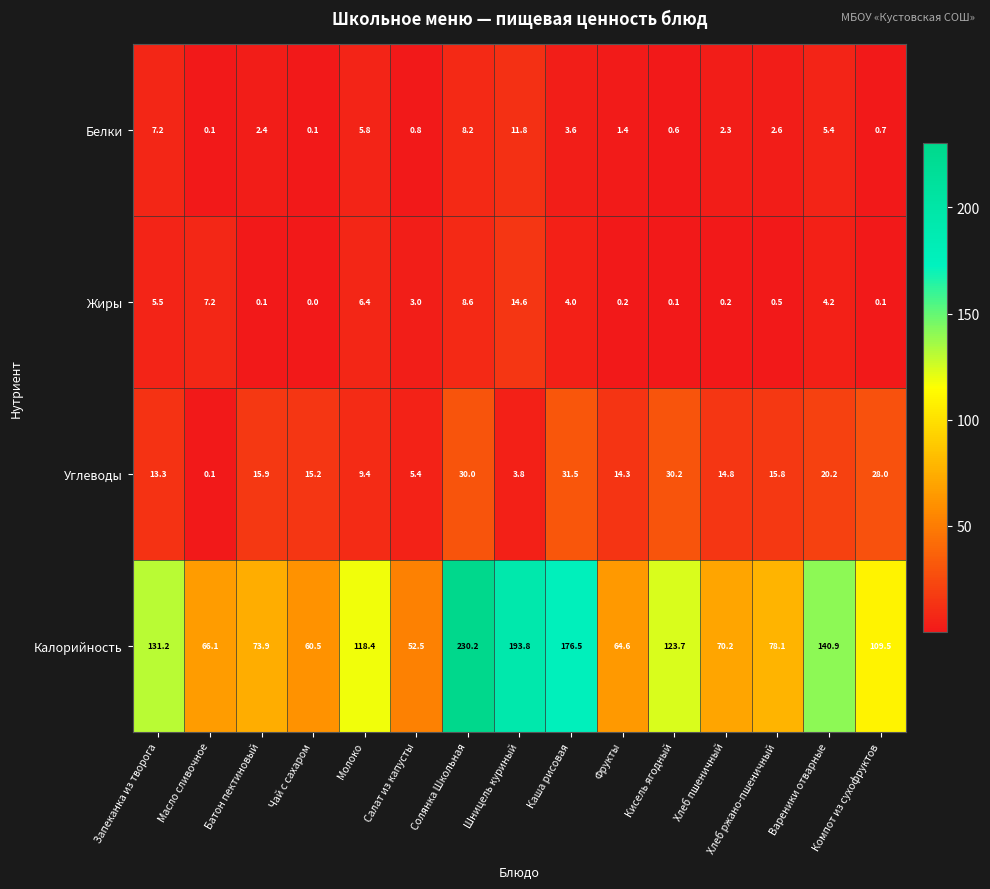

True or false: Жиры has a value of 4.2 at Вареники отварные.

True